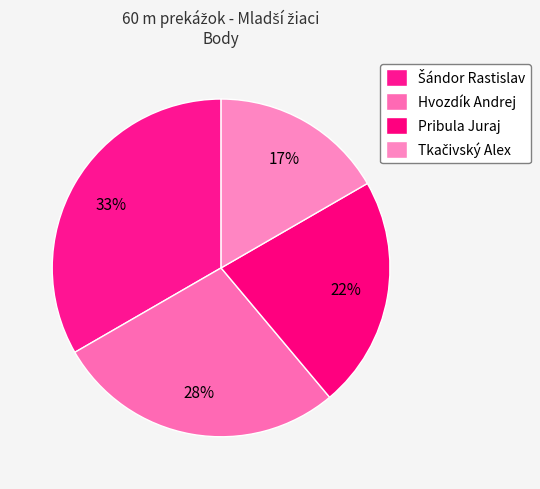

The Hvozdík Andrej slice represents 20% of the pie. True or false?

False